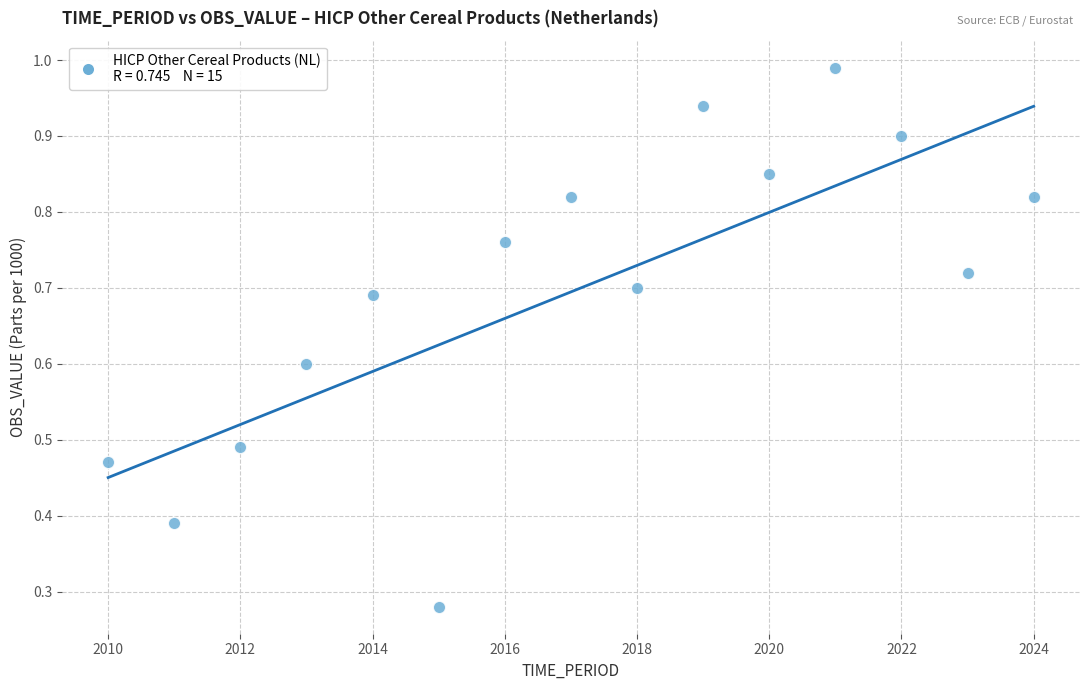

What is the range of X values (max minus min)?

14.0